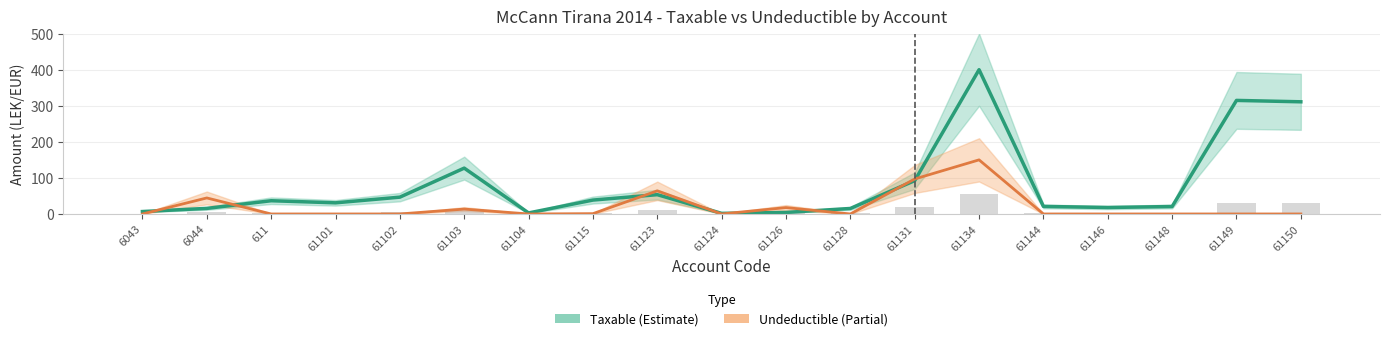

What is the average value of the Undeductible (Partial) series?

20.4